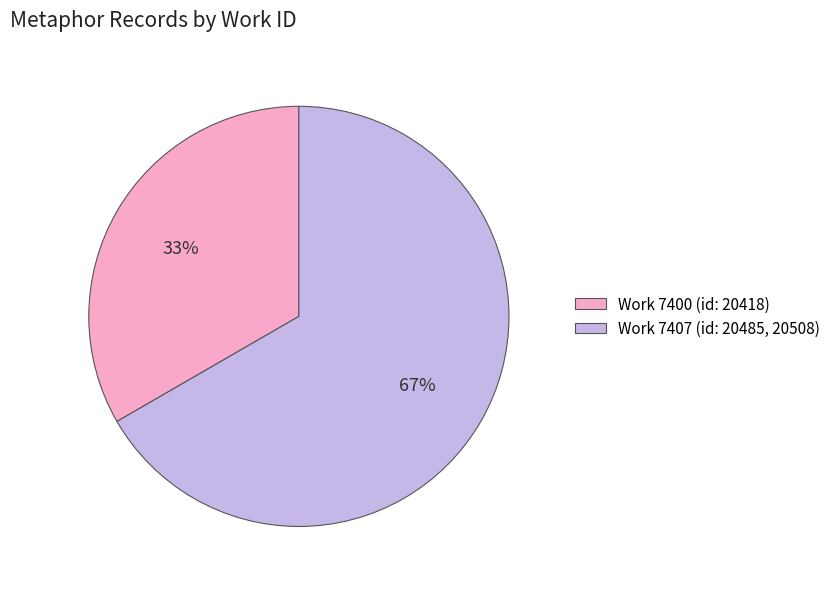

True or false: Work 7400 (id: 20418) accounts for 48% of the total.

False